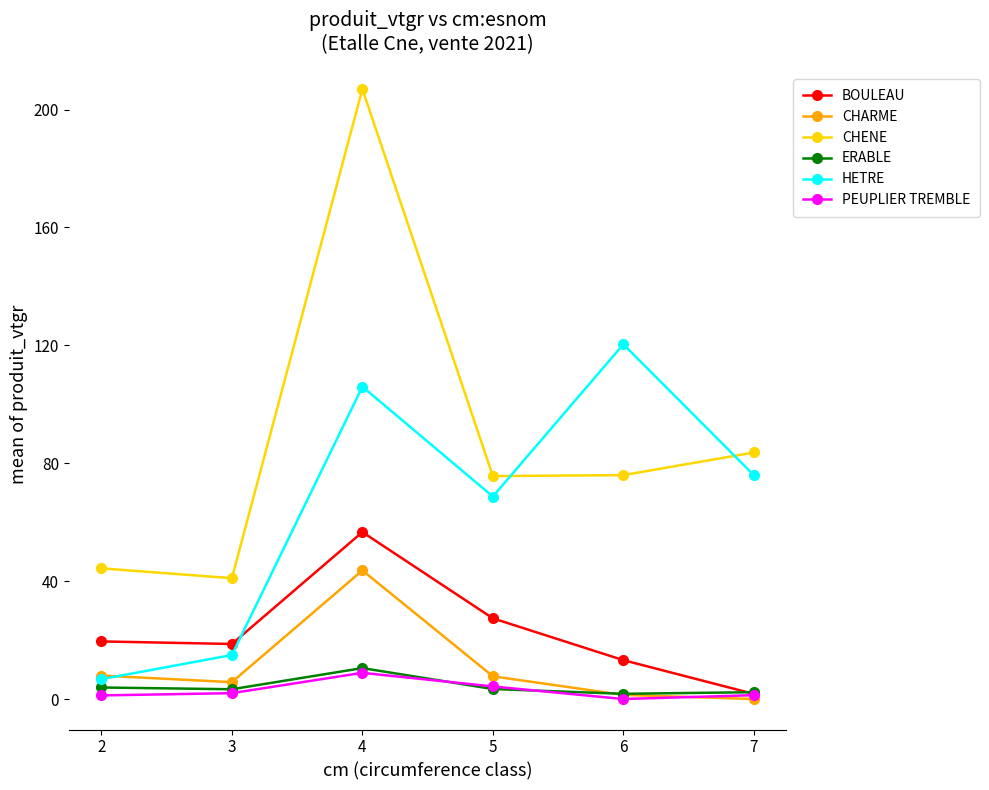

What are all the series names shown in the legend?

BOULEAU, CHARME, CHENE, ERABLE, HETRE, PEUPLIER TREMBLE